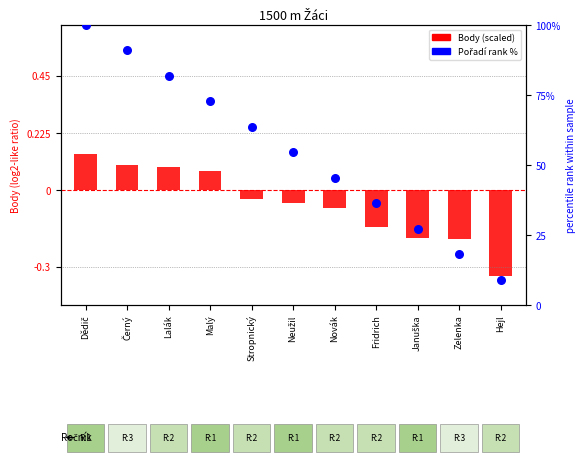

Which series has the widest spread of Y values?

Pořadí (rank %)